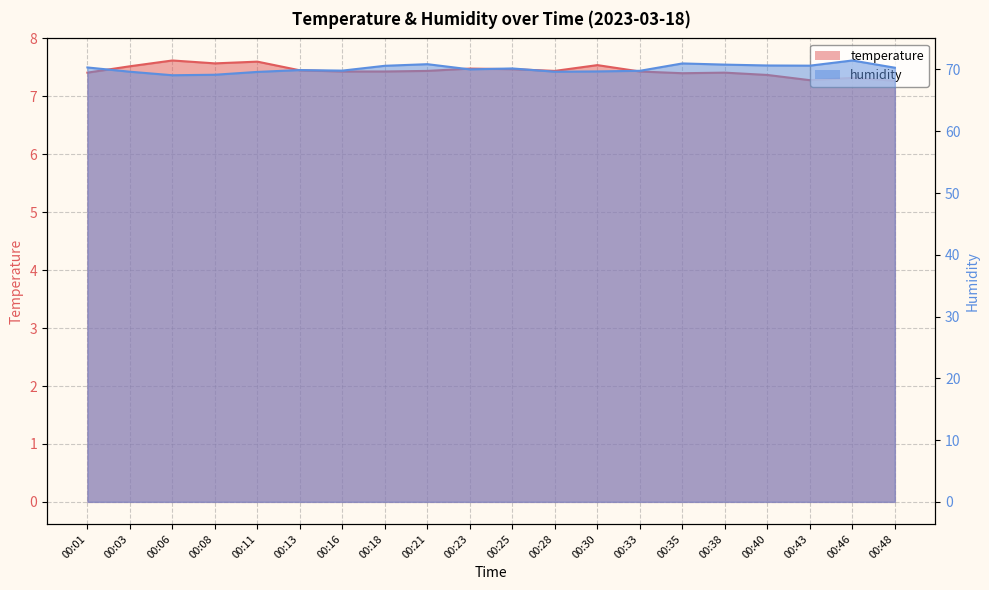

Reading left to right, what are all the values shown in this chart?

temperature: 7.4	7.5	7.6	7.6	7.6	7.5	7.4	7.4	7.4	7.5	7.5	7.4	7.5	7.4	7.4	7.4	7.4	7.3	7.3	7.3
humidity: 70.3	69.6	69.1	69.2	69.6	69.9	69.8	70.6	70.9	70.0	70.2	69.6	69.7	69.8	71.0	70.8	70.7	70.6	71.5	70.3